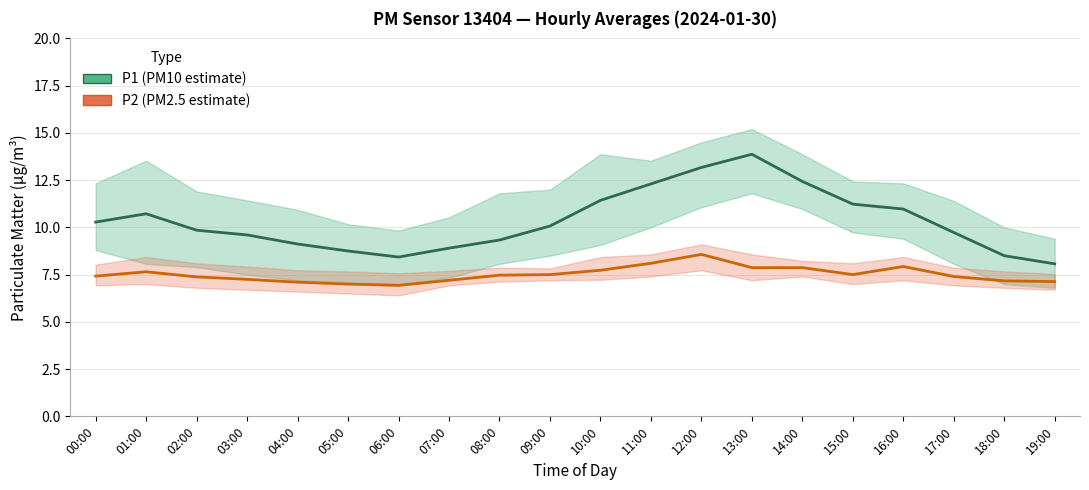

Reading left to right, transcribe all the data shown in this chart.

P1: 00:00=10.3	01:00=10.7	02:00=9.8	03:00=9.6	04:00=9.1	05:00=8.8	06:00=8.4	07:00=8.9	08:00=9.3	09:00=10.1	10:00=11.4	11:00=12.3	12:00=13.2	13:00=13.9	14:00=12.4	15:00=11.2	16:00=11.0	17:00=9.7	18:00=8.5	19:00=8.1
P2: 00:00=7.4	01:00=7.7	02:00=7.4	03:00=7.2	04:00=7.1	05:00=7.0	06:00=6.9	07:00=7.2	08:00=7.5	09:00=7.5	10:00=7.7	11:00=8.1	12:00=8.6	13:00=7.9	14:00=7.9	15:00=7.5	16:00=7.9	17:00=7.4	18:00=7.2	19:00=7.1